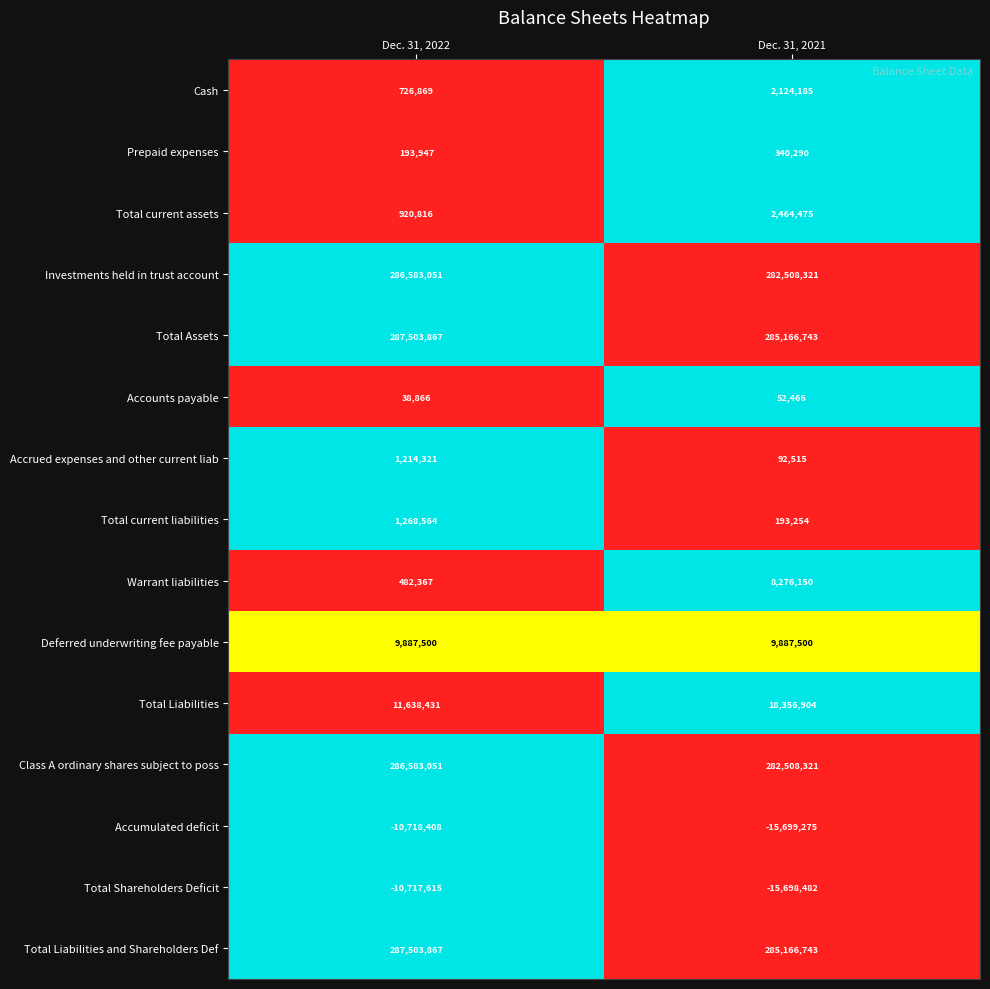

List the labels in order of Accrued expenses and other current liab value, largest first.

Dec. 31, 2022, Dec. 31, 2021